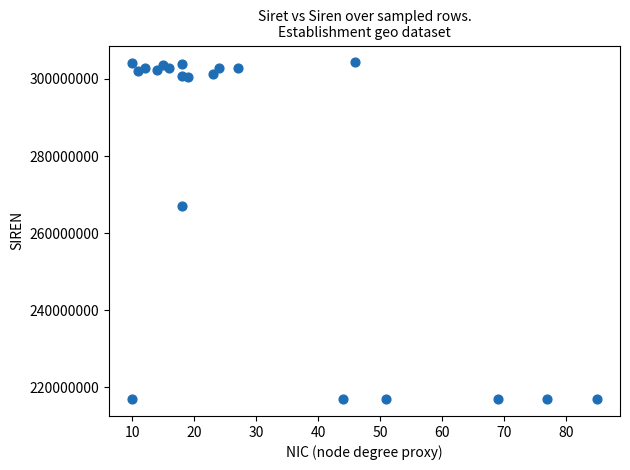

What is the range of Y values (max minus min)?

87404591